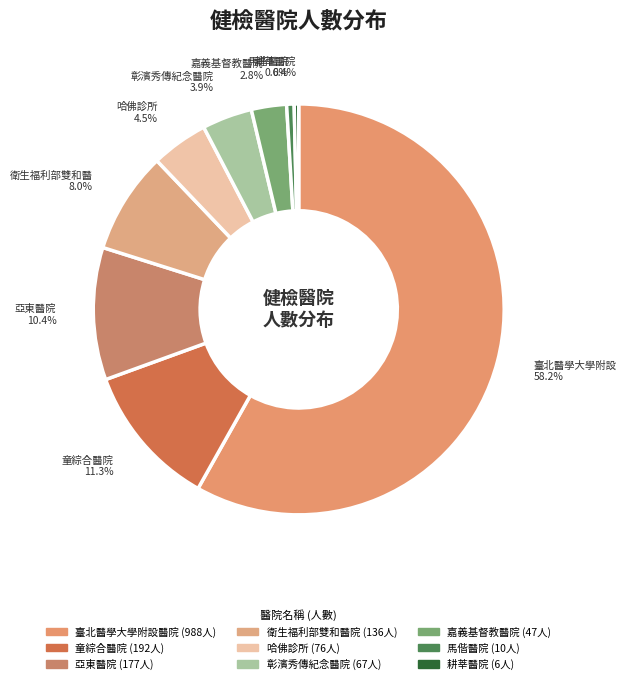

True or false: 馬偕醫院 accounts for 1% of the total.

True